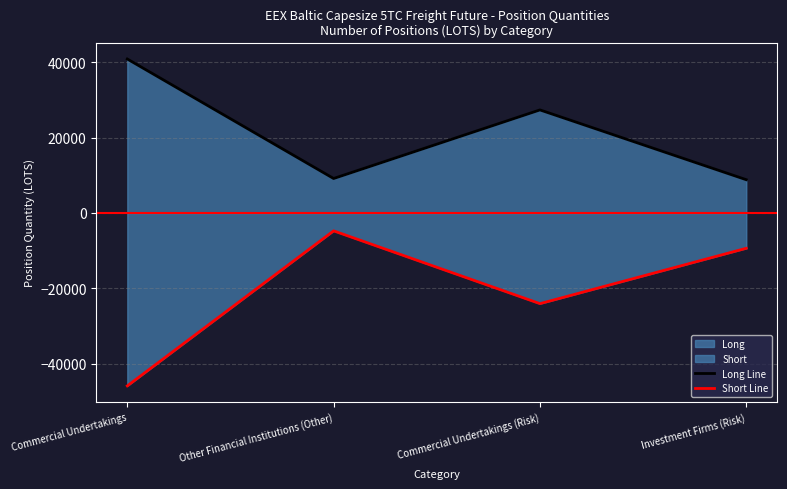

How many data points in Long Line are above 27357?

2